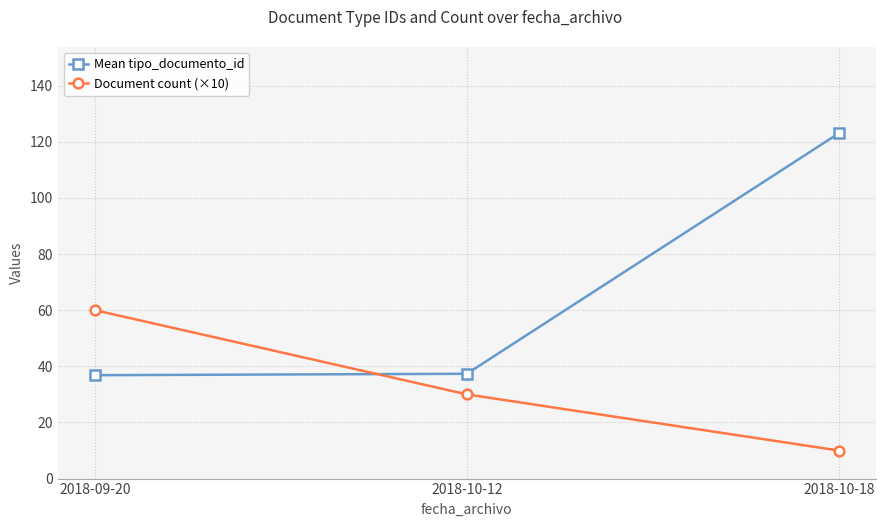

Between 2018-09-20 and 2018-10-12, which series saw the biggest shift?

Document count (×10)